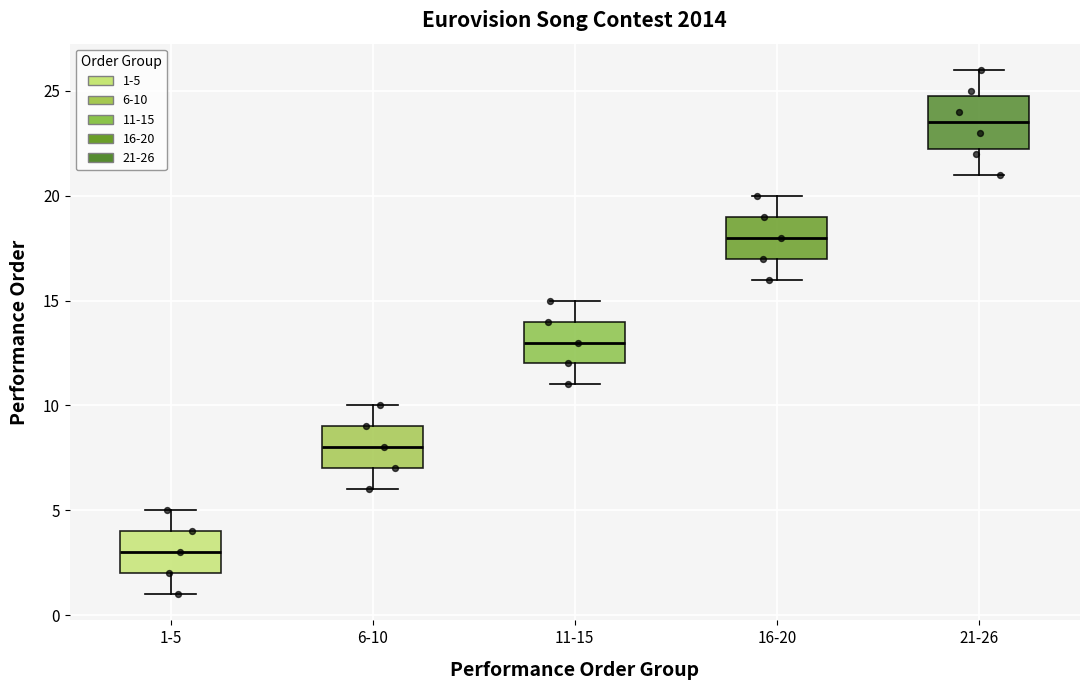

Which box is the tallest, from its lower edge to its upper edge?

21-26